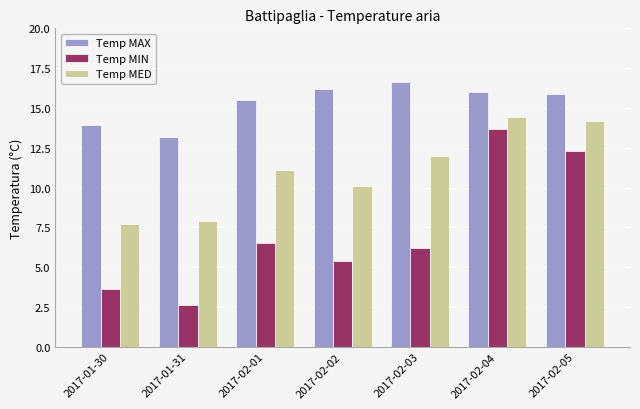

List the series in order of their peak value, highest first.

Temp MAX, Temp MED, Temp MIN